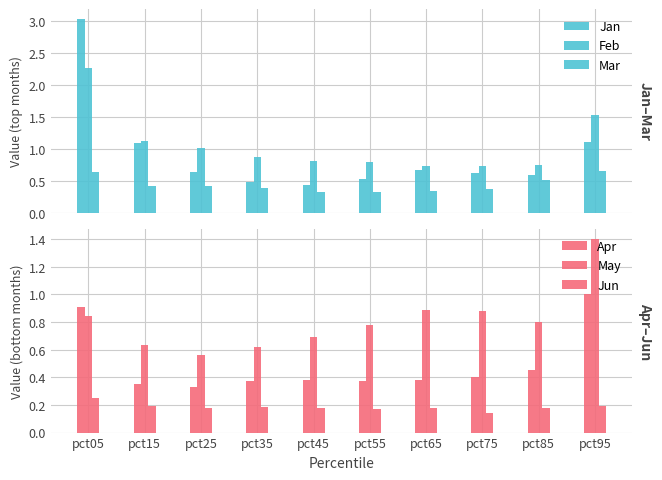

What is the difference between the maximum and second lowest values in the Jun series?

0.1